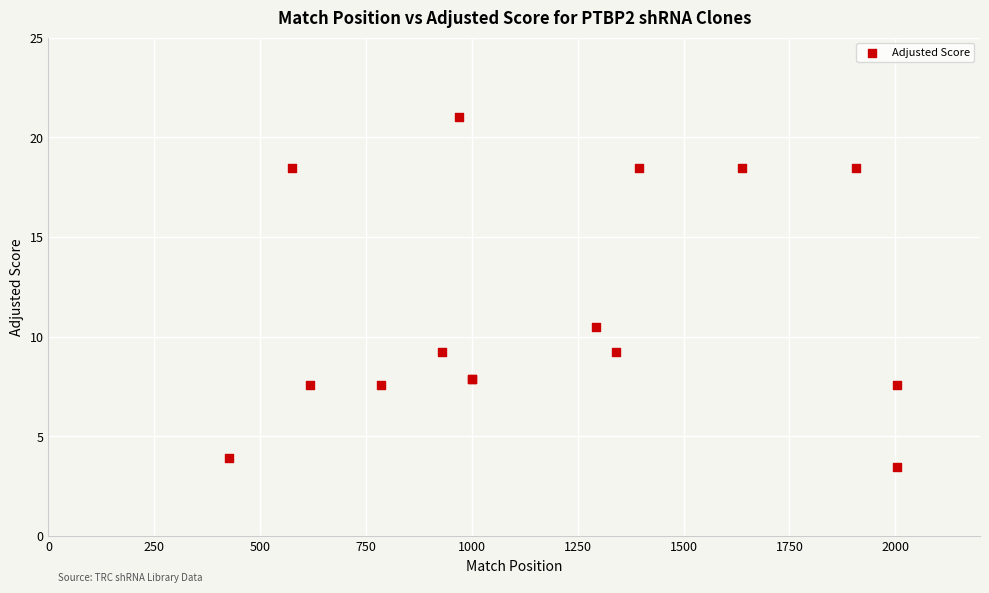

What Y value in the scatter plot is closest to 12?

10.5